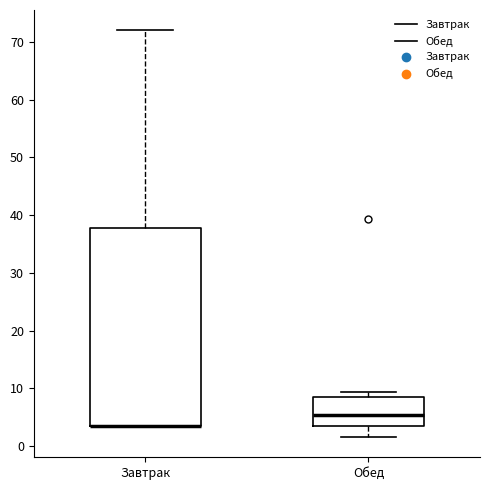

Comparing the boxes themselves (not the whiskers), which one is the tallest?

Завтрак